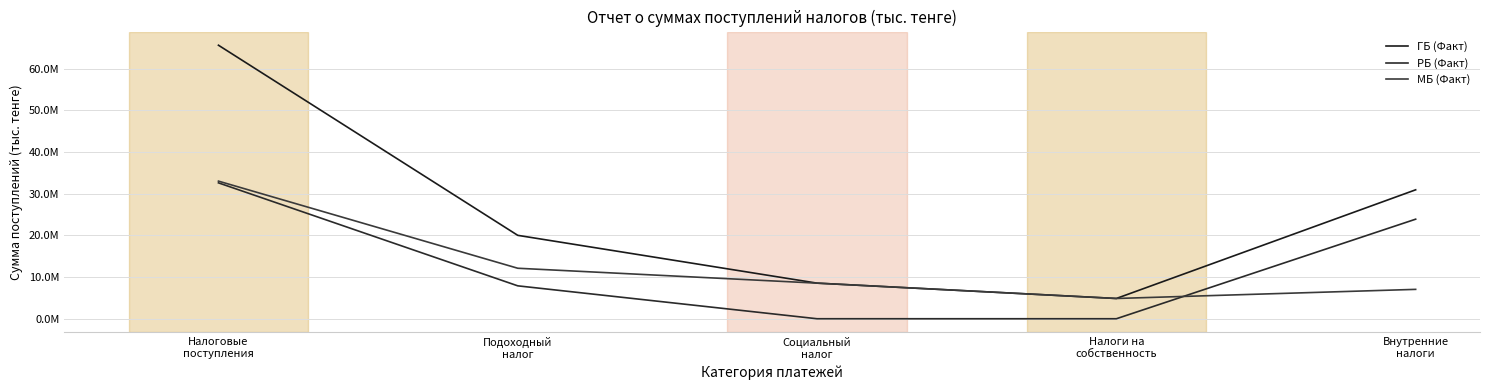

What is the maximum value for МБ (Факт)?

33018317